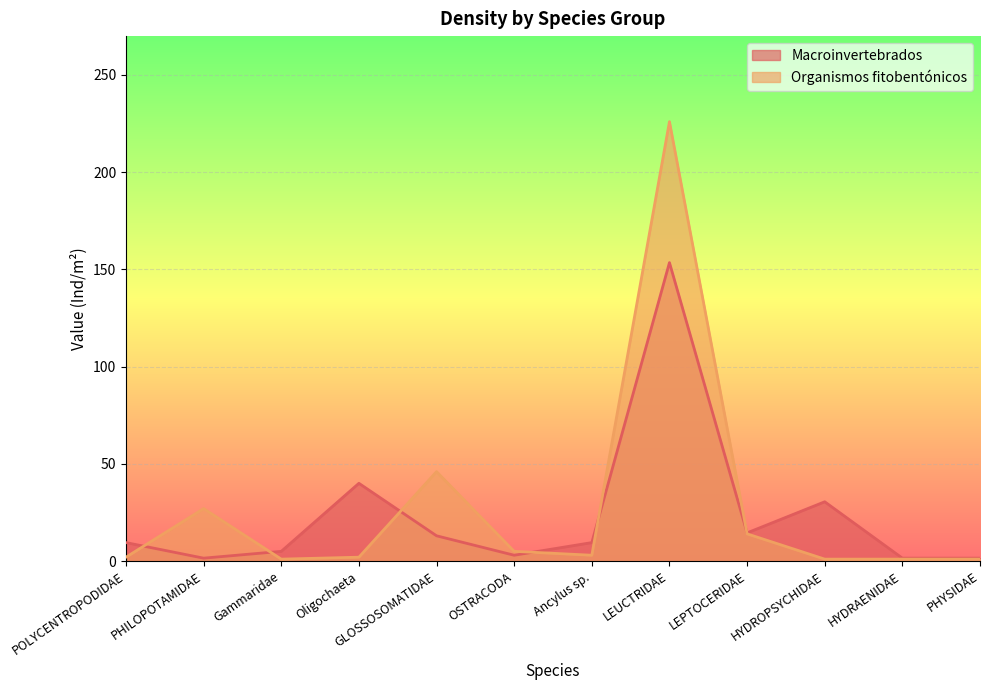

How many intersections are there between Organismos fitobentónicos and Macroinvertebrados?

6